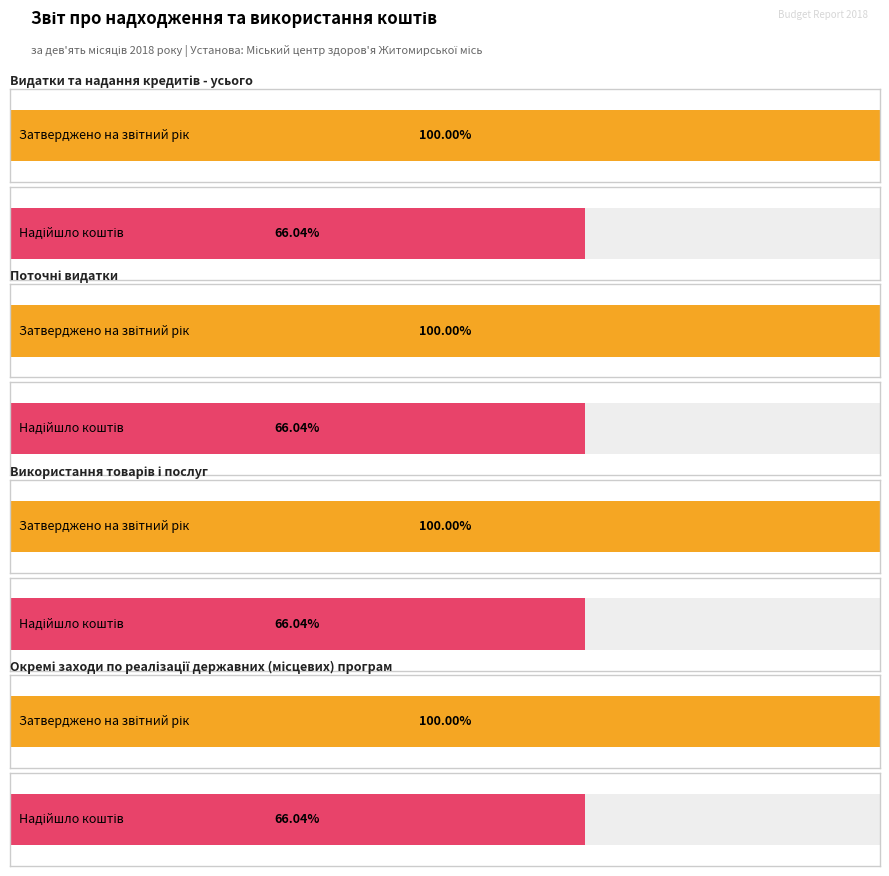

At which category is the sum across all series the highest?

Видатки та надання кредитів - усього